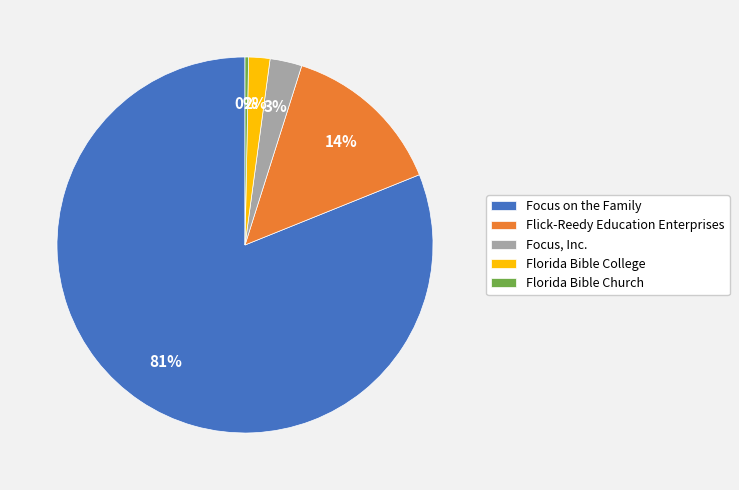

The Flick-Reedy Education Enterprises slice represents 14% of the pie. True or false?

True